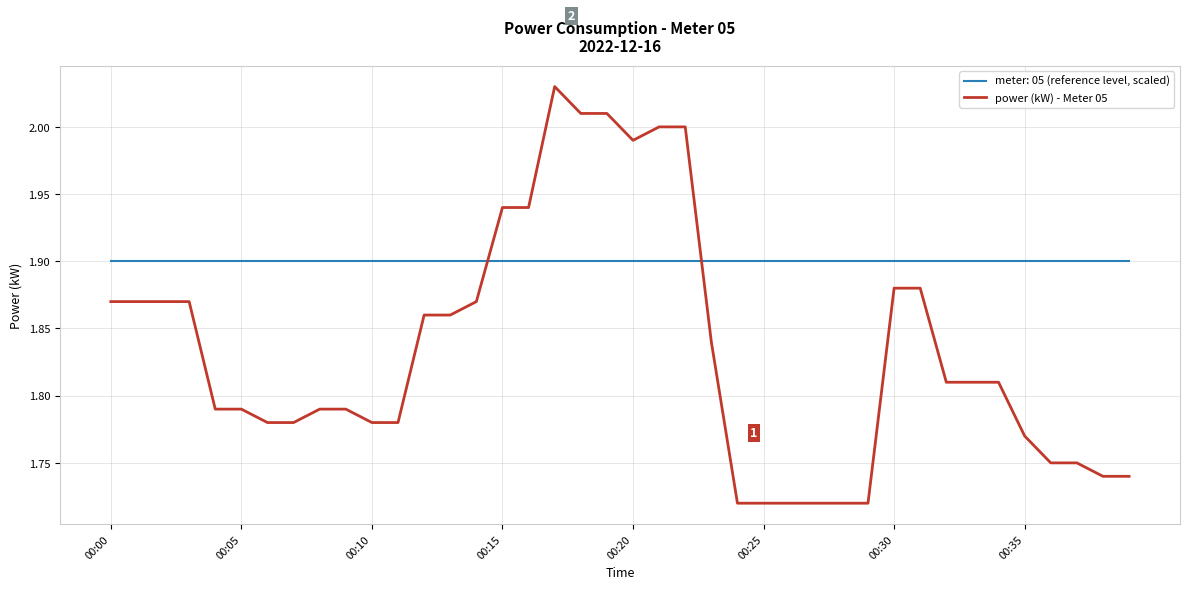

List the series in order of their overall mean, highest first.

meter: 05 (reference level, scaled), power (kW) - Meter 05